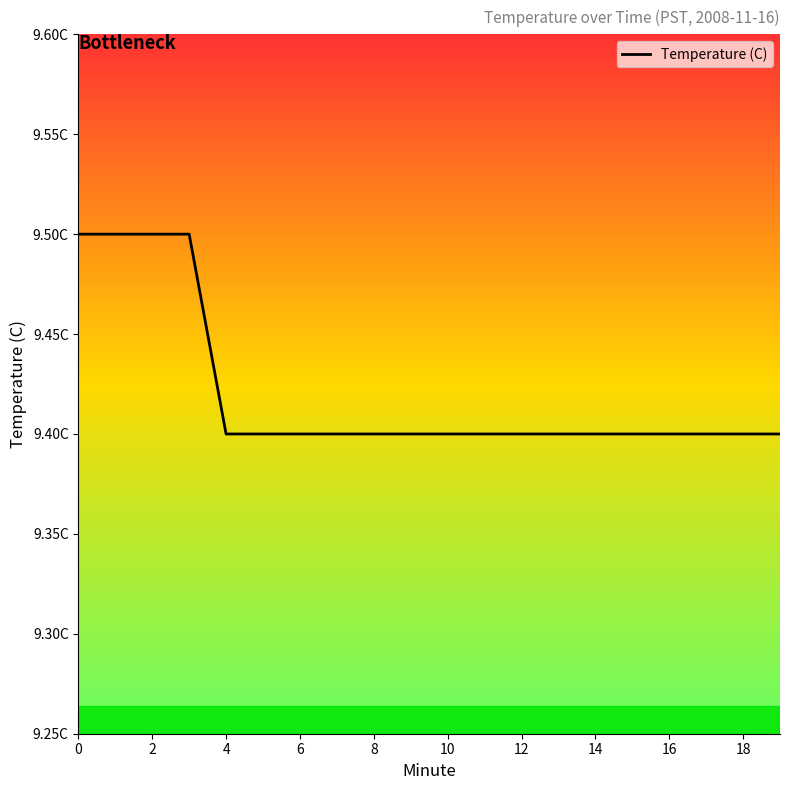

Does the chart have visible grid lines?

No